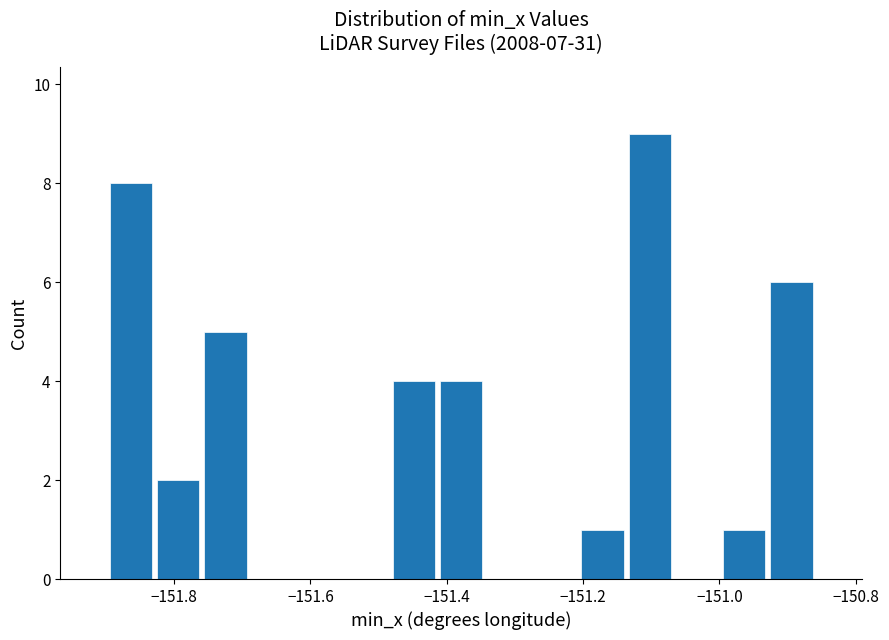

Around what value on the x-axis is the tallest bar? Give the approximate position of its centre, as read against the axis.

-151.10